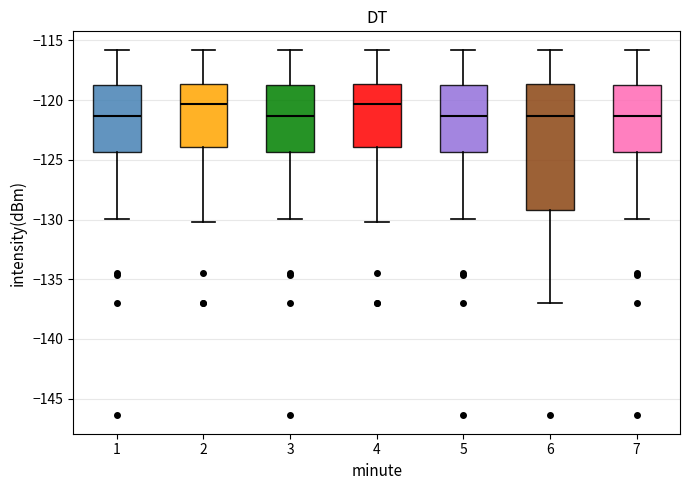

Reading left to right, transcribe this box plot: for each box, give where its median line is, the range the box spans, and where its two whiskers end, as read against the y-axis. The values are not printed on the chart, so give them approximately, as read against the axis.

1: median -121.5, box -124.5 to -119.0, whiskers -130.0 to -116.0
2: median -120.5, box -124.0 to -118.5, whiskers -130.0 to -116.0
3: median -121.5, box -124.5 to -119.0, whiskers -130.0 to -116.0
4: median -120.5, box -124.0 to -118.5, whiskers -130.0 to -116.0
5: median -121.5, box -124.5 to -119.0, whiskers -130.0 to -116.0
6: median -121.5, box -129.0 to -118.5, whiskers -137.0 to -116.0
7: median -121.5, box -124.5 to -119.0, whiskers -130.0 to -116.0